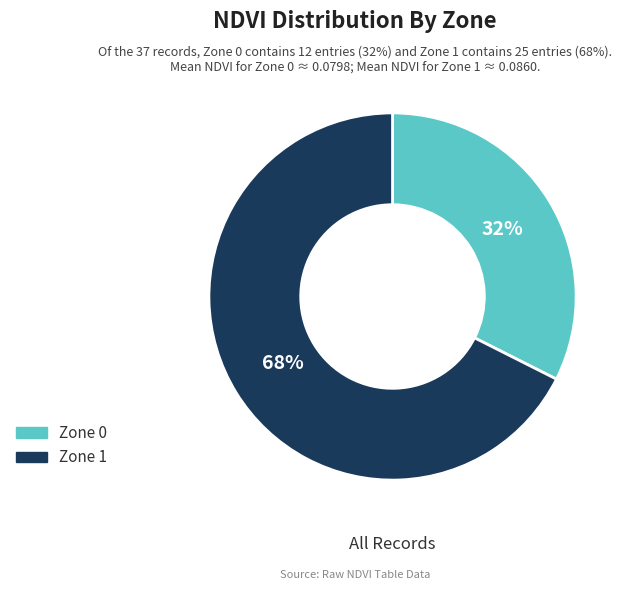

How many slices are in this pie chart?

2